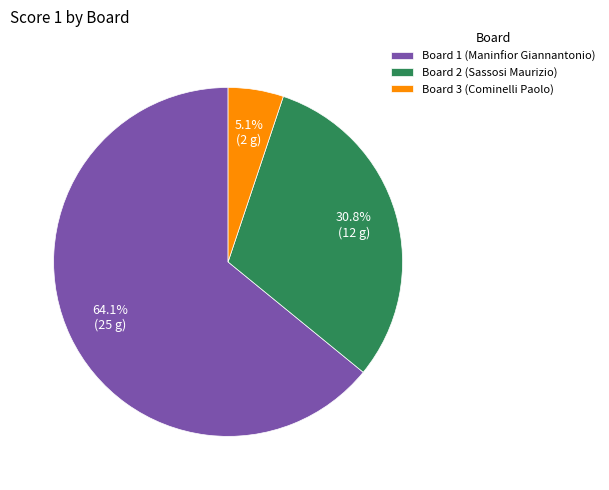

The Board 3 (Cominelli Paolo) slice represents 5% of the pie. True or false?

True